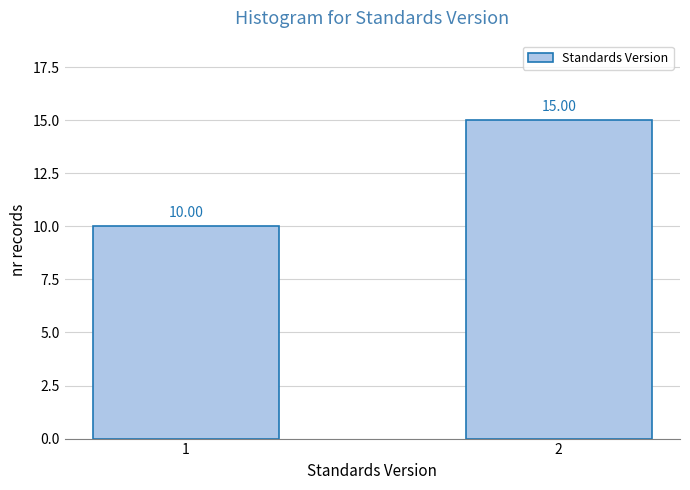

What is the sum of the values at 1 and 2?

25